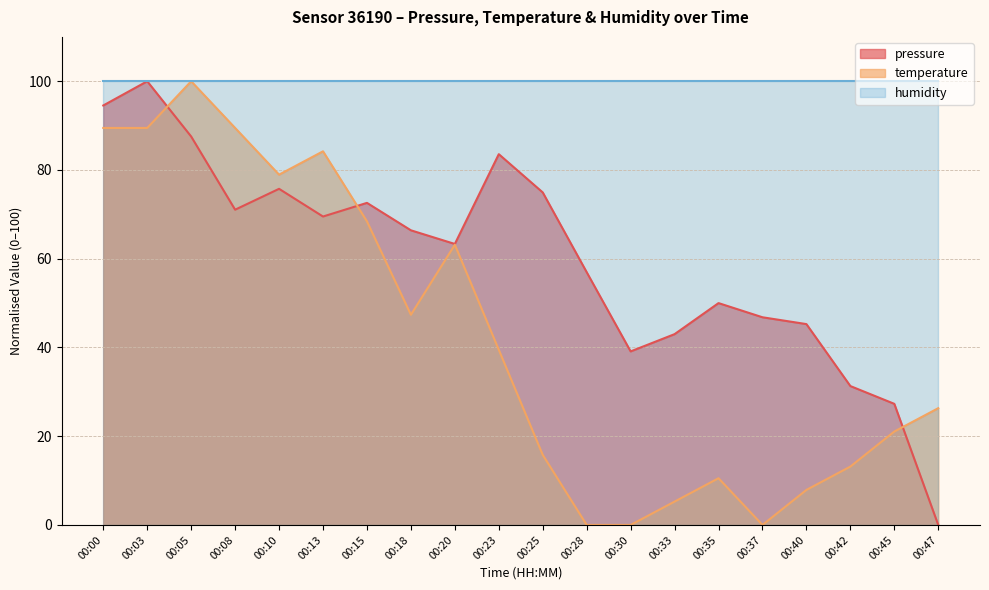

What is the average value of the pressure series?

59.9